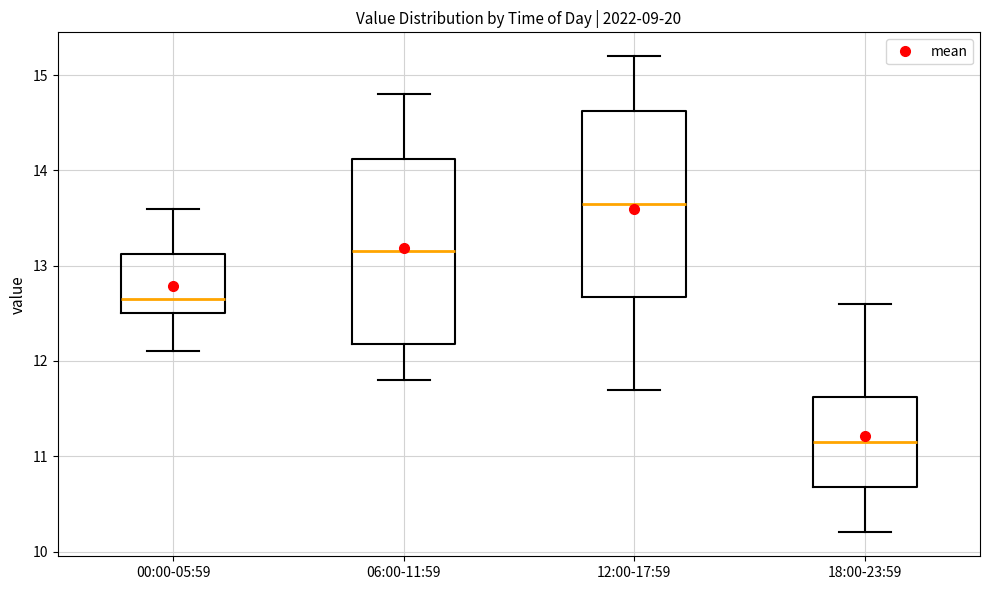

Reading left to right, read every box against the y-axis: the position of its median line, the range the box covers, and the ends of its whiskers. The values are not printed on the chart, so give them approximately, as read against the axis.

00:00-05:59: median 12.7, box 12.5 to 13.1, whiskers 12.1 to 13.6
06:00-11:59: median 13.2, box 12.2 to 14.1, whiskers 11.8 to 14.8
12:00-17:59: median 13.7, box 12.7 to 14.6, whiskers 11.7 to 15.2
18:00-23:59: median 11.2, box 10.7 to 11.6, whiskers 10.2 to 12.6